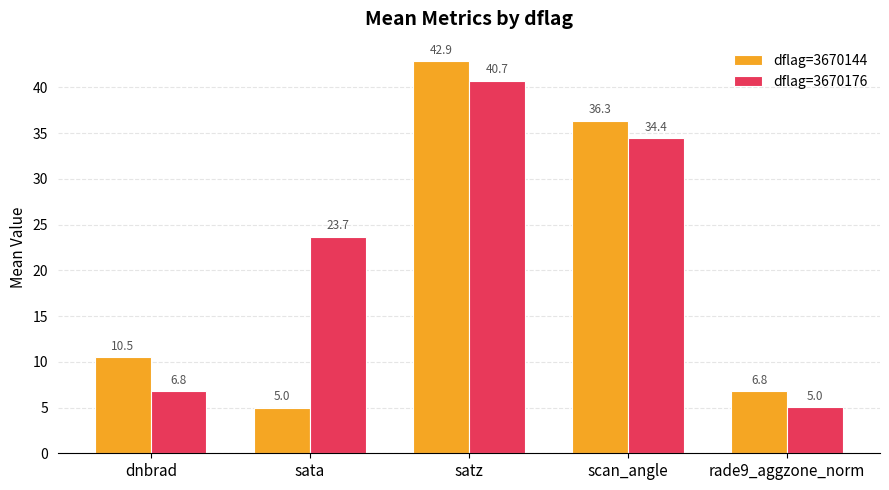

Rank the series by their maximum value, from lowest to highest.

dflag=3670176, dflag=3670144